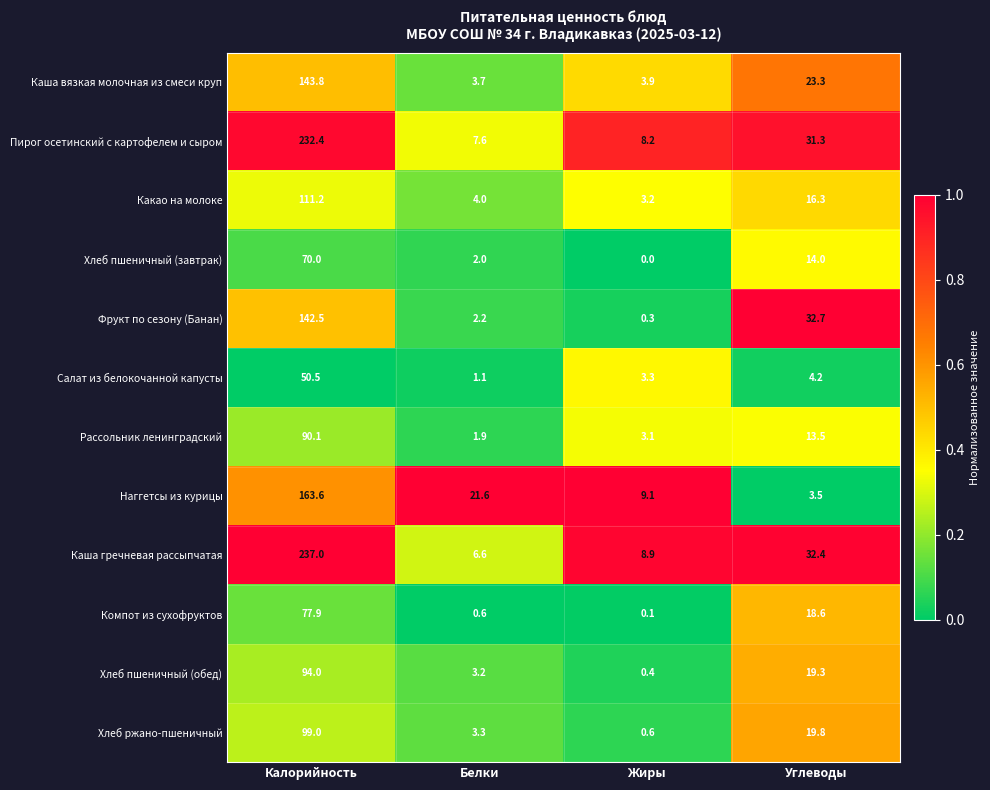

What is the maximum value for Рассольник ленинградский?

90.1